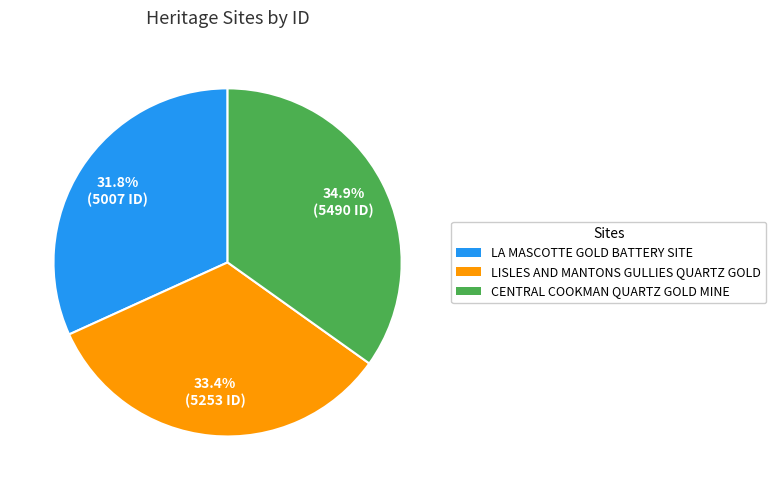

Which slice is the smallest?

LA MASCOTTE GOLD BATTERY SITE